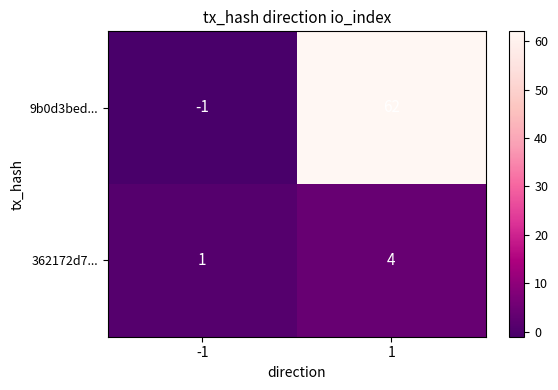

True or false: 362172d7... has a value of 6 at 1.

False